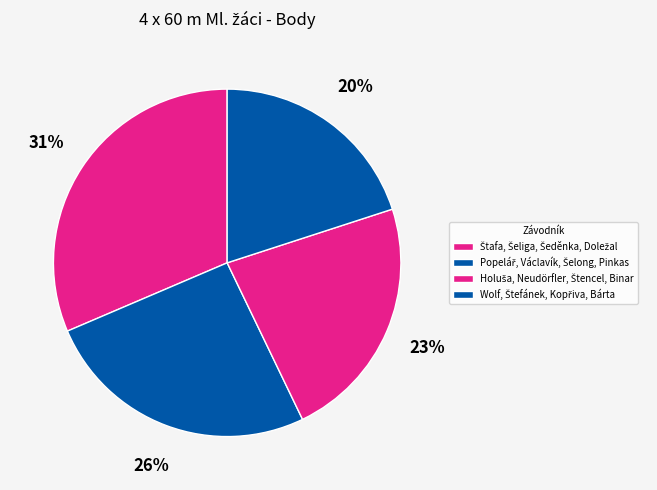

How many segments does this pie chart have?

4